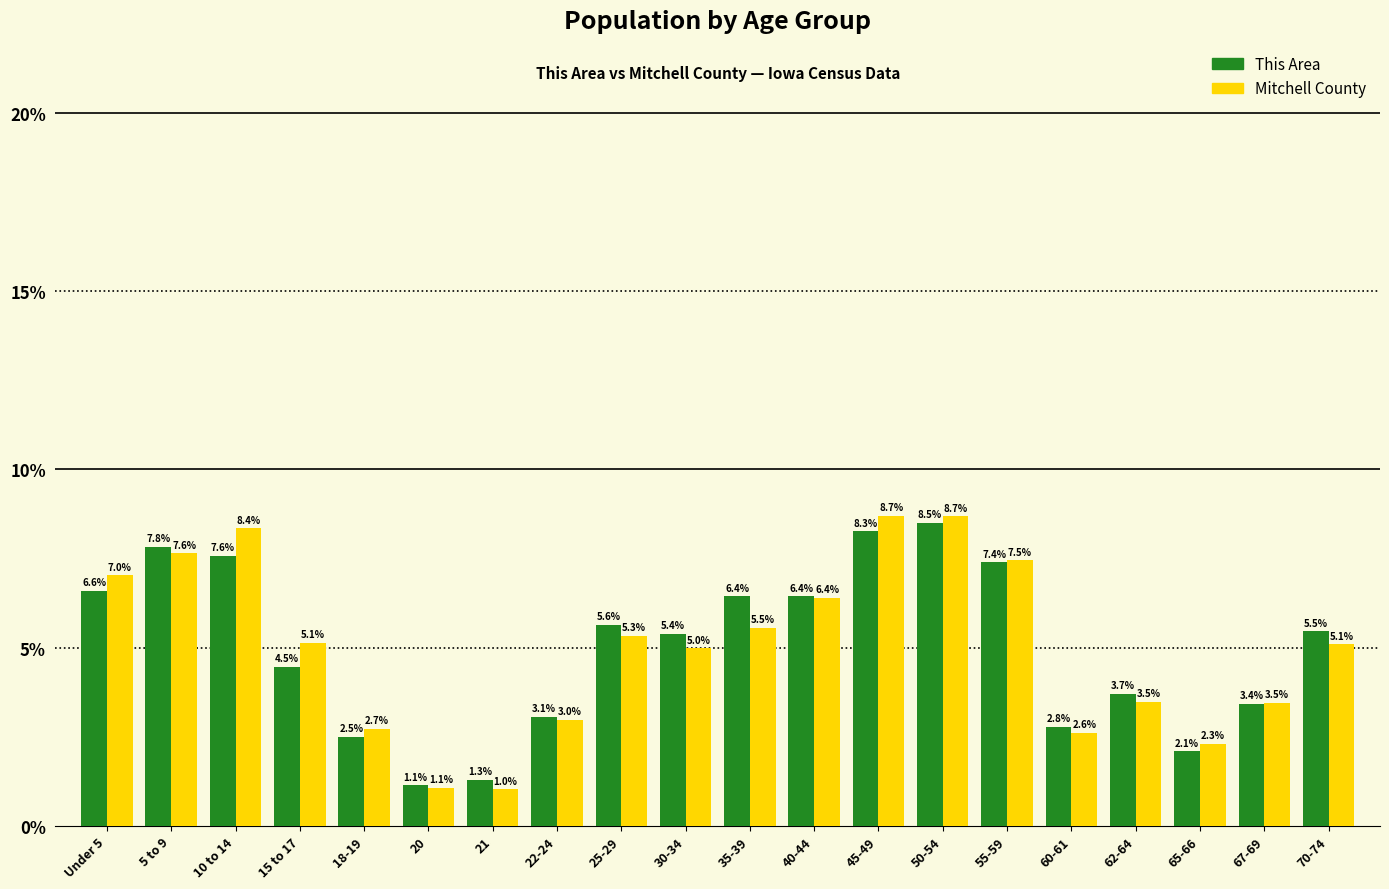

Reading left to right, what are all the values shown in this chart?

This Area: 6.6	7.8	7.6	4.5	2.5	1.1	1.3	3.1	5.6	5.4	6.4	6.4	8.3	8.5	7.4	2.8	3.7	2.1	3.4	5.5
Mitchell County: 7.0	7.6	8.4	5.1	2.7	1.1	1.0	3.0	5.3	5.0	5.5	6.4	8.7	8.7	7.5	2.6	3.5	2.3	3.5	5.1